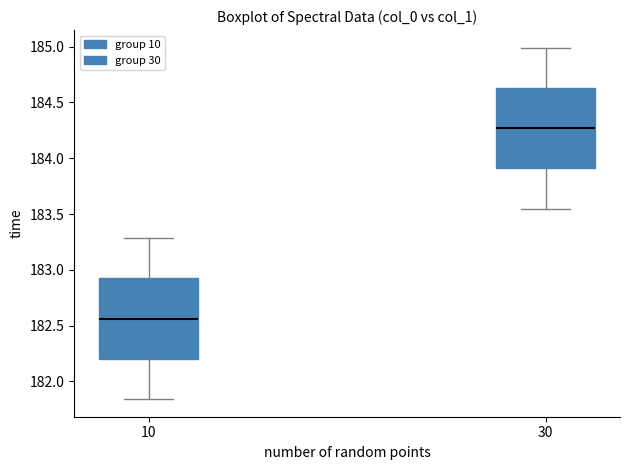

Reading left to right, transcribe this box plot: for each box, give where its median line is, the range the box spans, and where its two whiskers end, as read against the y-axis. The values are not printed on the chart, so give them approximately, as read against the axis.

10: median 182.55, box 182.20 to 182.95, whiskers 181.85 to 183.30
30: median 184.25, box 183.90 to 184.65, whiskers 183.55 to 185.00